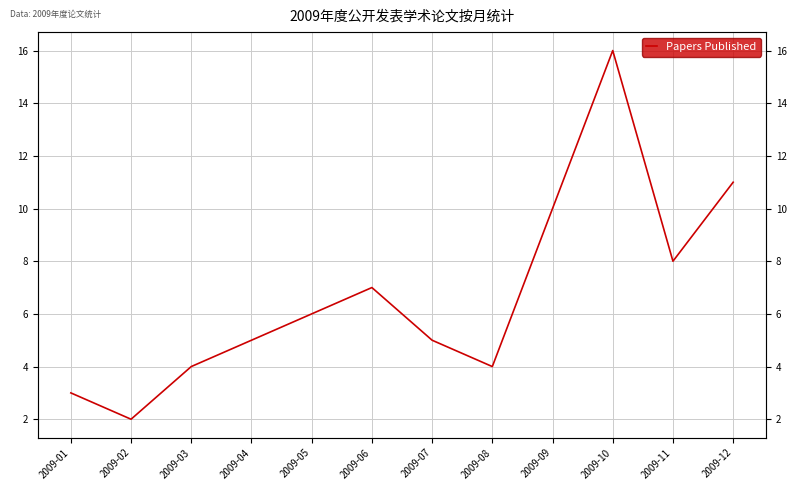

What is the value of the 3rd point from the left?

4